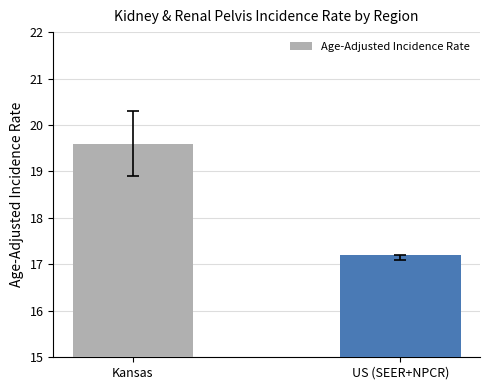

Between US (SEER+NPCR) and Kansas, which is larger?

Kansas